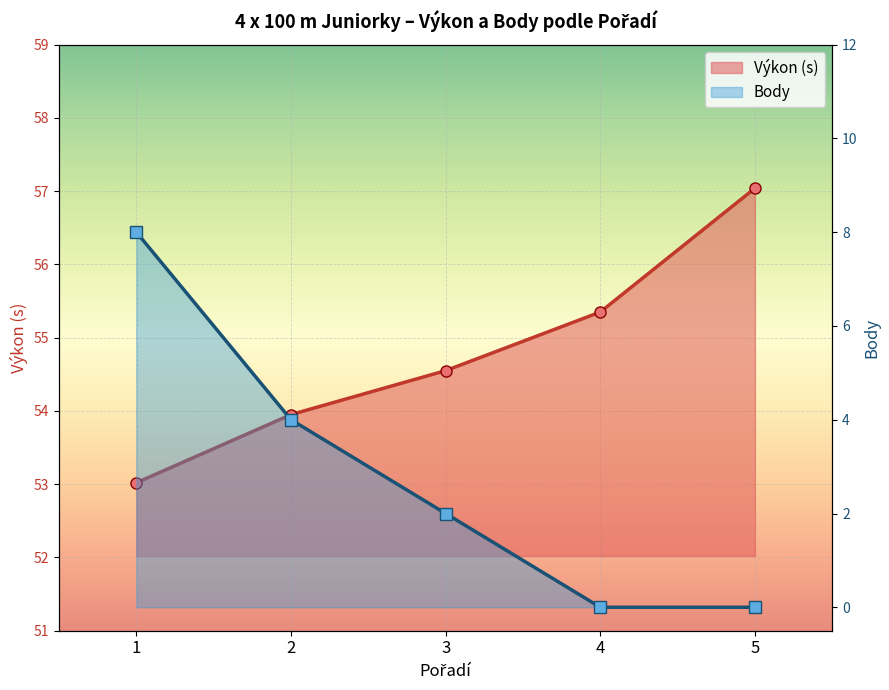

The value of Výkon (s) at 4 is 55.4. True or false?

True